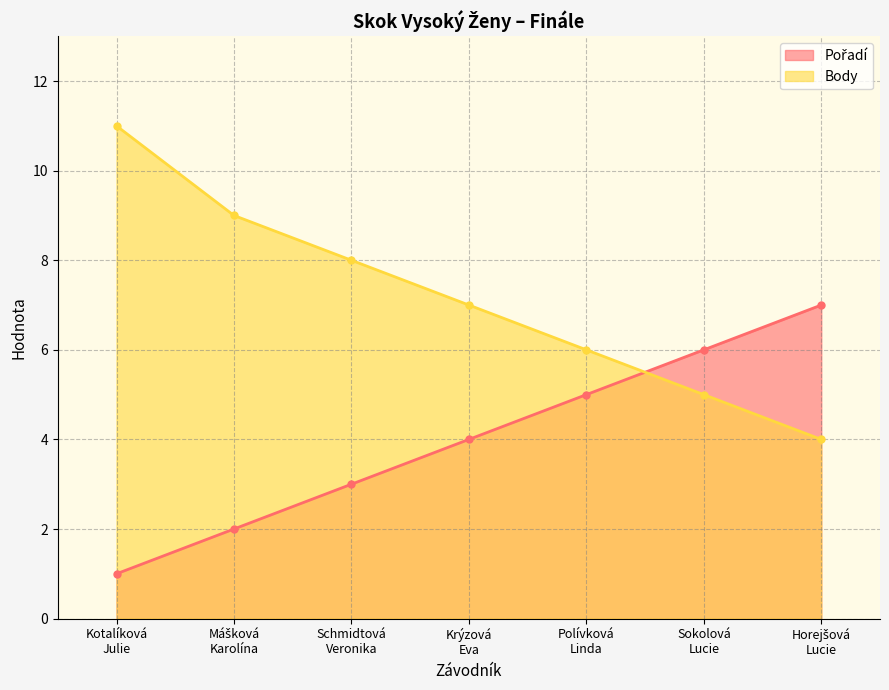

What is the value of the Body point at the 2nd from the left?

9